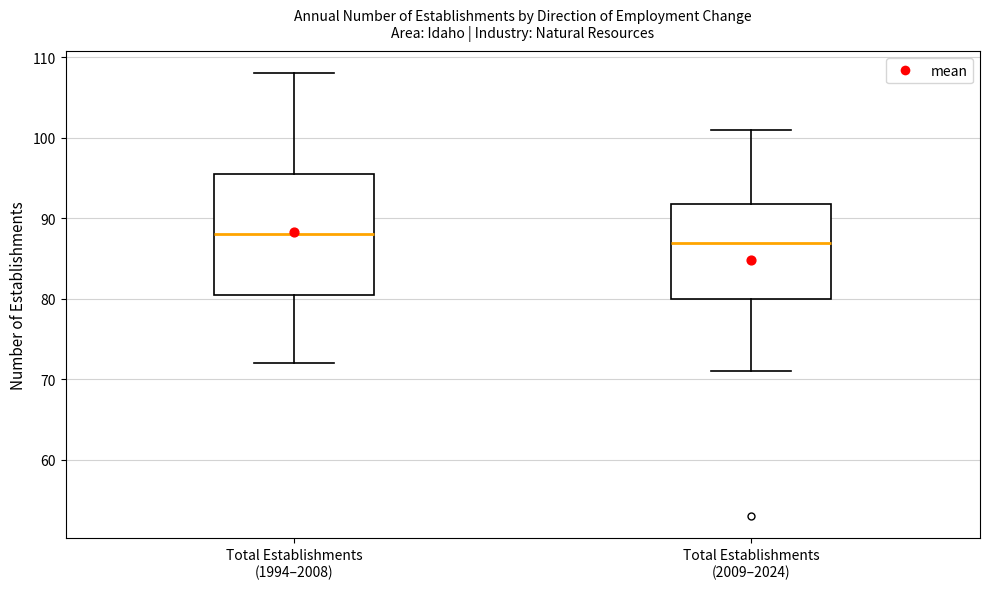

Which box is the tallest, from its lower edge to its upper edge?

Total Establishments (1994–2008)